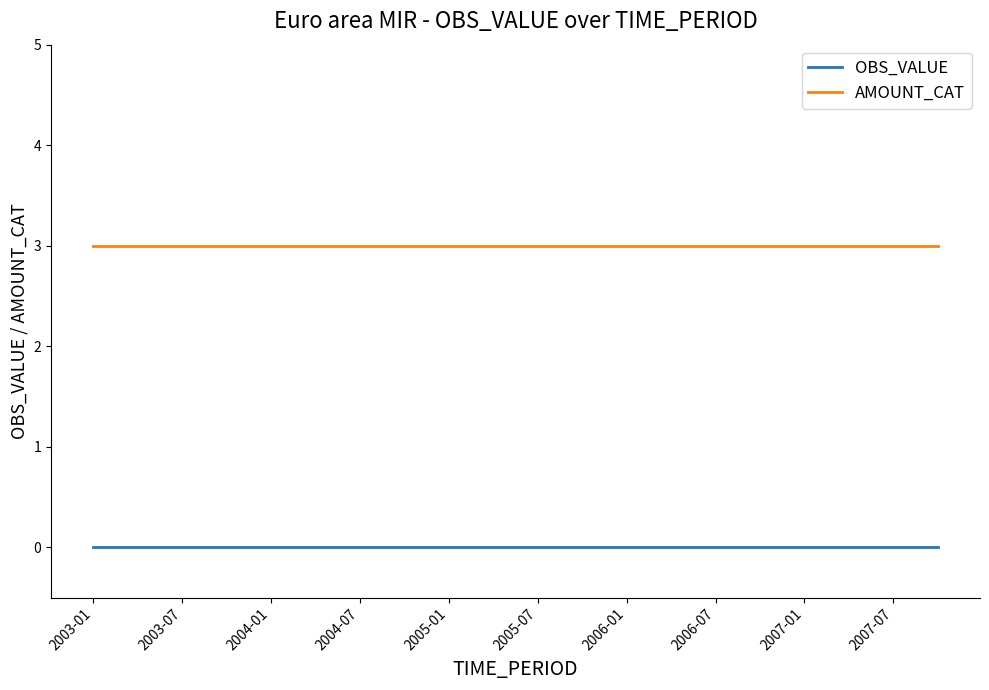

Which series has the largest total across all categories?

AMOUNT_CAT